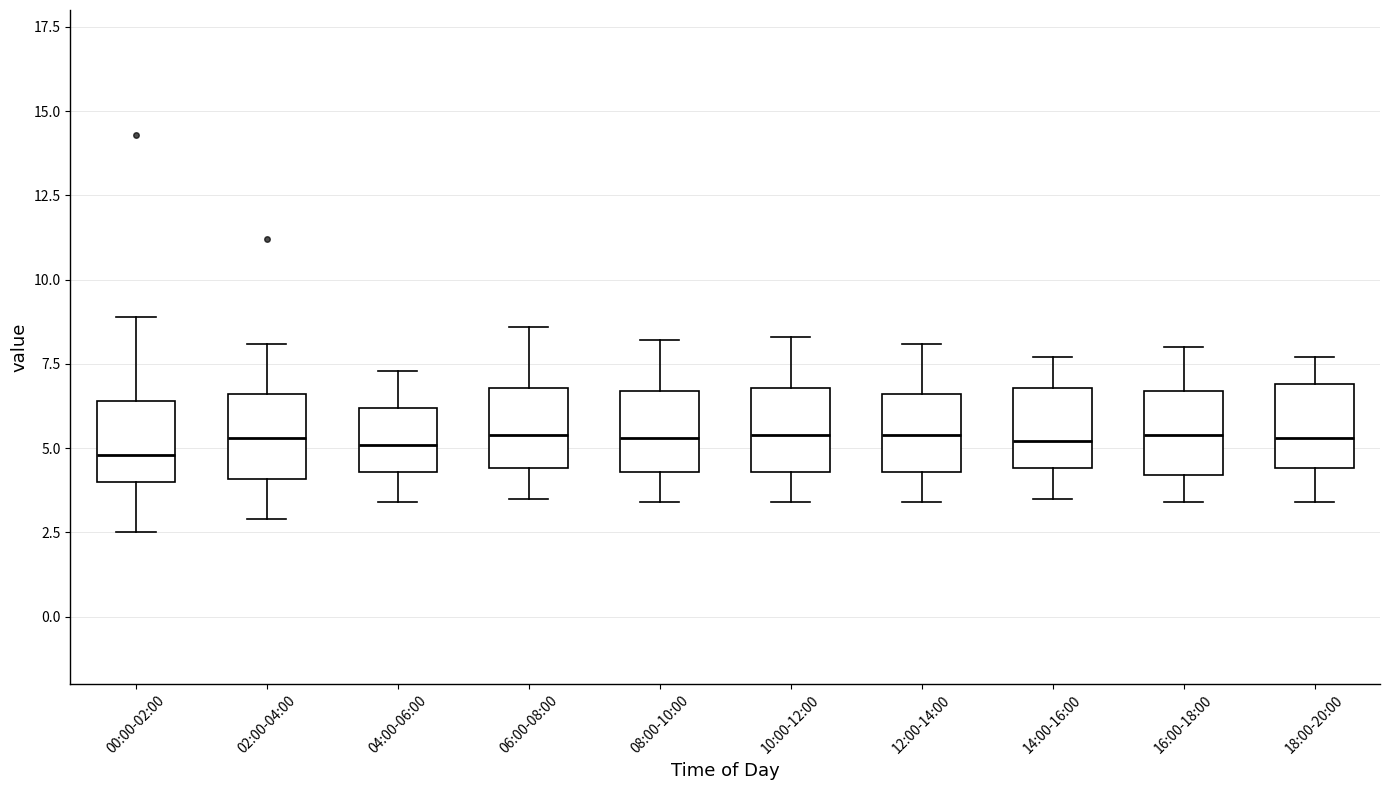

Reading left to right, read every box against the y-axis: the position of its median line, the range the box covers, and the ends of its whiskers. The values are not printed on the chart, so give them approximately, as read against the axis.

00:00-02:00: median 5.0, box 4.0 to 6.5, whiskers 2.5 to 9.0
02:00-04:00: median 5.5, box 4.0 to 6.5, whiskers 3.0 to 8.0
04:00-06:00: median 5.0, box 4.5 to 6.0, whiskers 3.5 to 7.5
06:00-08:00: median 5.5, box 4.5 to 7.0, whiskers 3.5 to 8.5
08:00-10:00: median 5.5, box 4.5 to 6.5, whiskers 3.5 to 8.0
10:00-12:00: median 5.5, box 4.5 to 7.0, whiskers 3.5 to 8.5
12:00-14:00: median 5.5, box 4.5 to 6.5, whiskers 3.5 to 8.0
14:00-16:00: median 5.0, box 4.5 to 7.0, whiskers 3.5 to 7.5
16:00-18:00: median 5.5, box 4.0 to 6.5, whiskers 3.5 to 8.0
18:00-20:00: median 5.5, box 4.5 to 7.0, whiskers 3.5 to 7.5